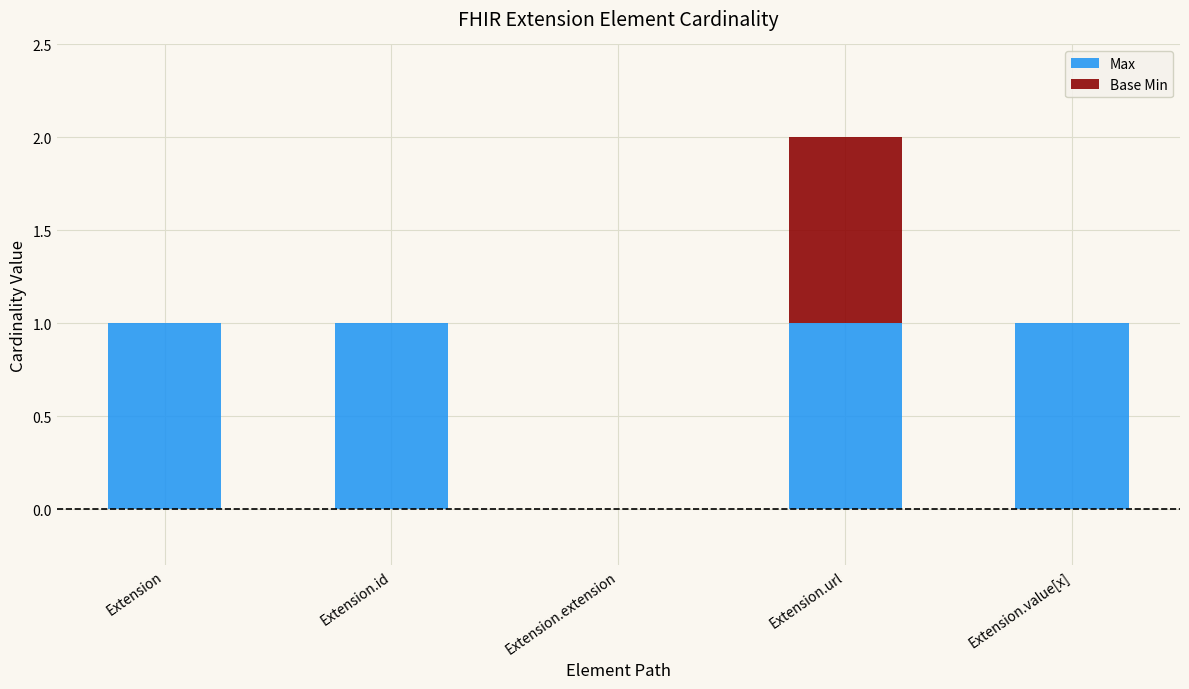

What is the sum of all Max values?

4